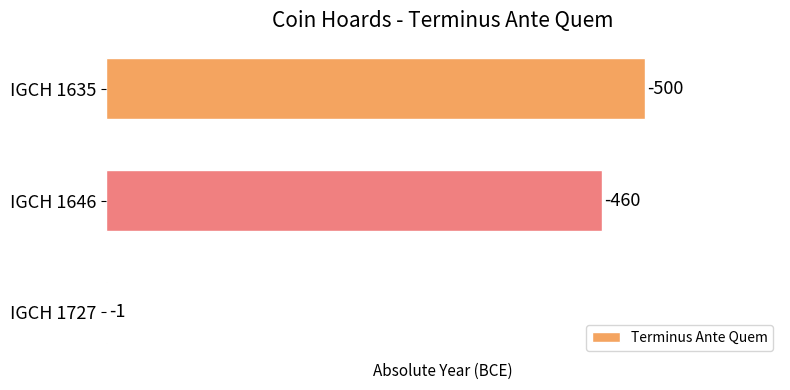

Are the bars horizontal?

Yes